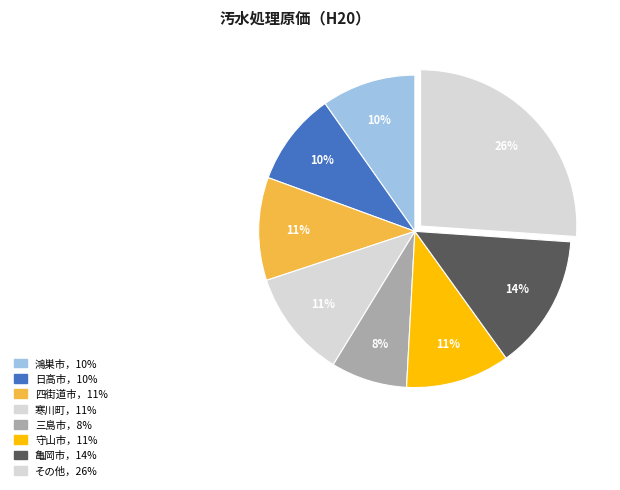

How many slices are in this pie chart?

8